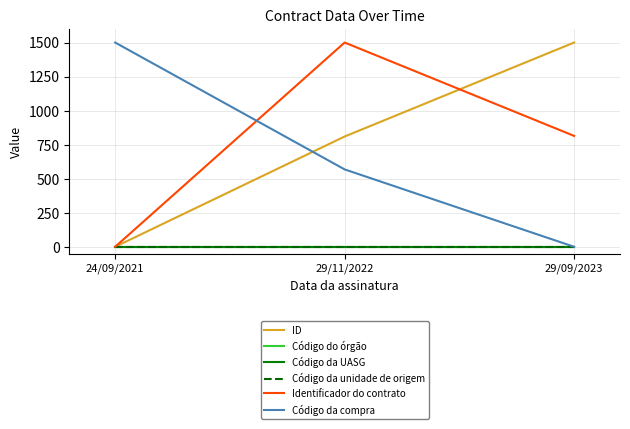

What is the label of the 2nd point from the left?

29/11/2022